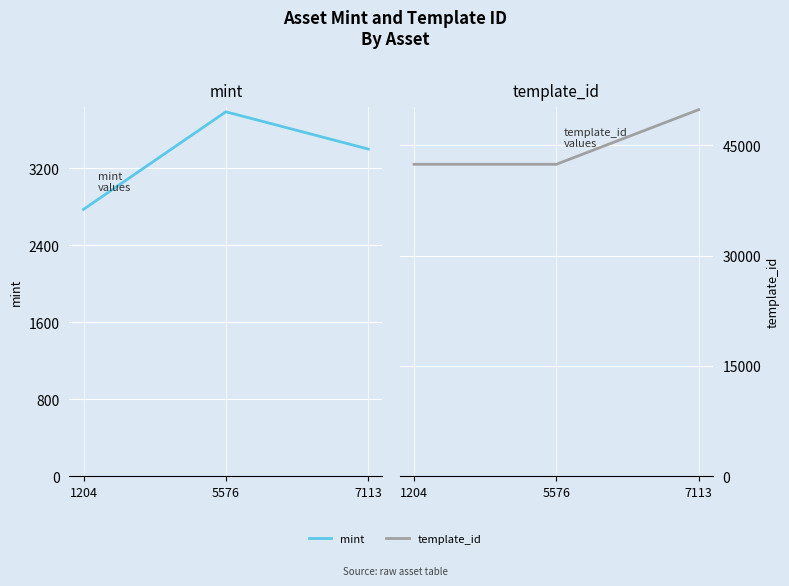

The value of mint at 1204 is 2771. True or false?

True